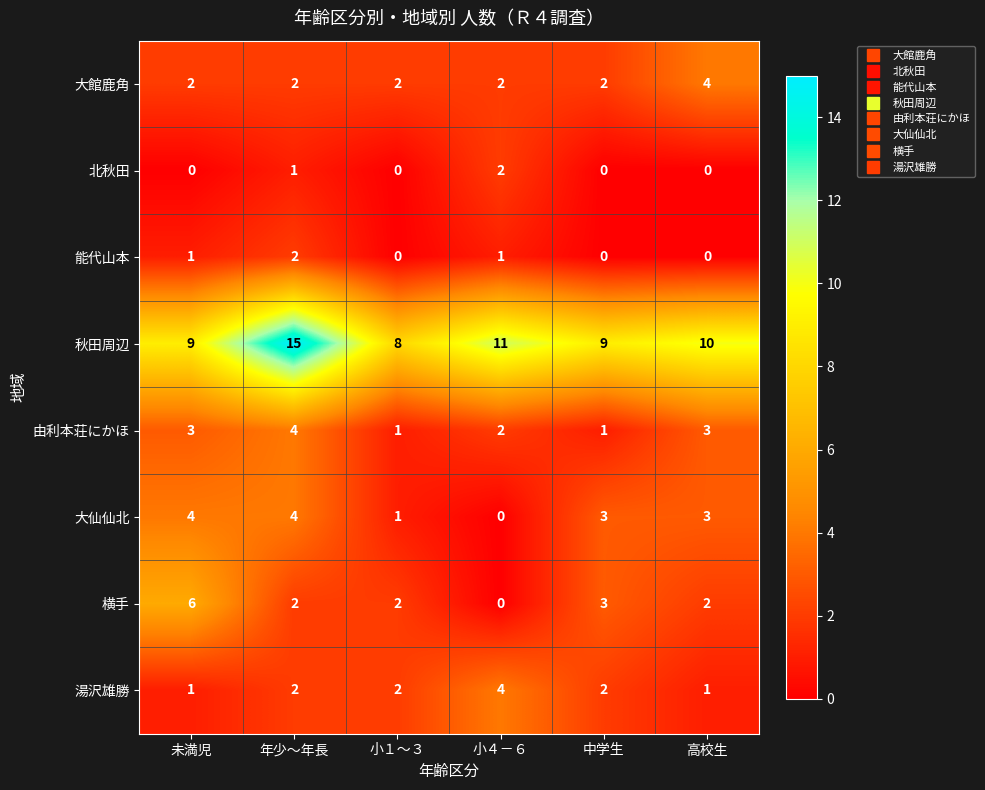

Which series has the largest range (max minus min)?

秋田周辺